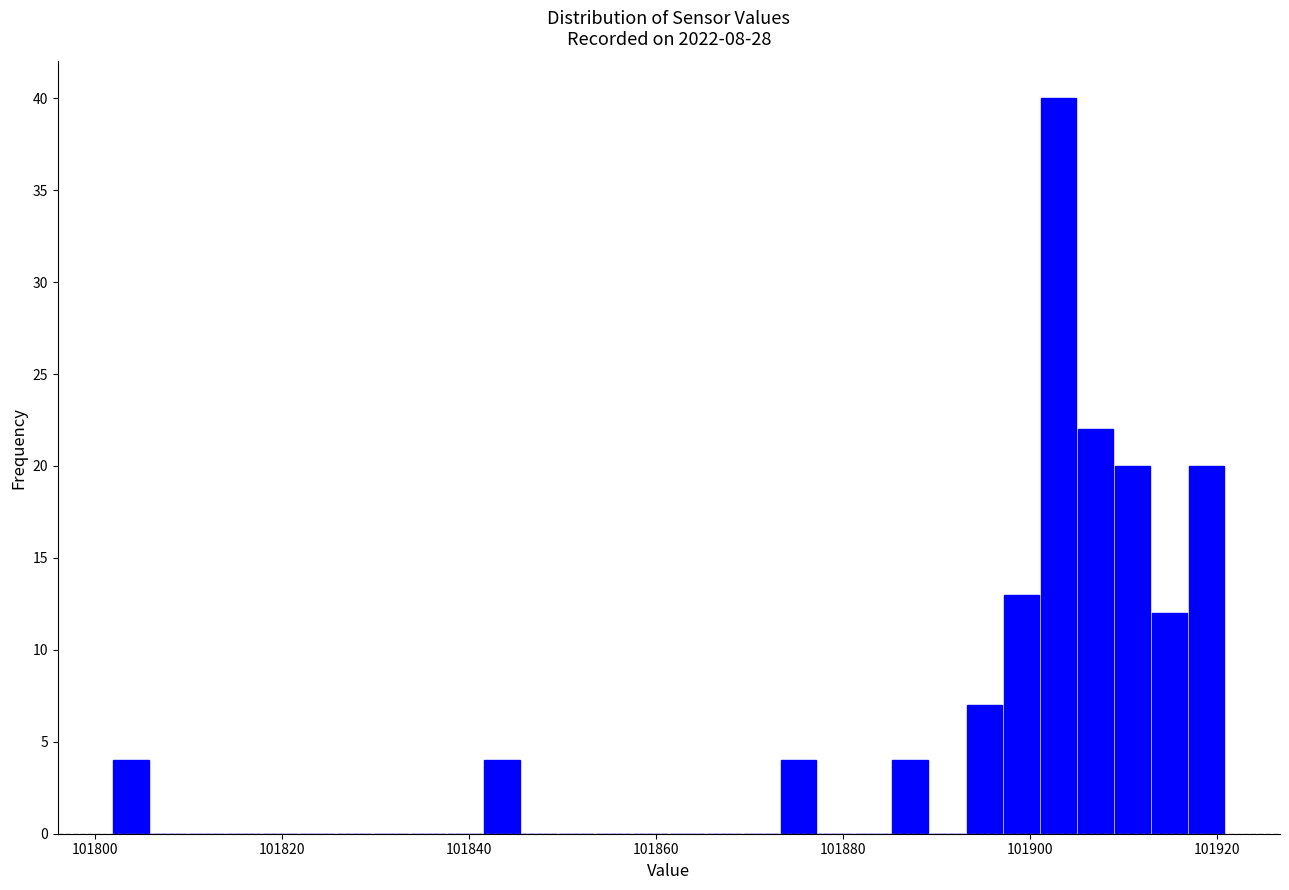

Around what value on the x-axis is the tallest bar? Give the approximate position of its centre, as read against the axis.

101904